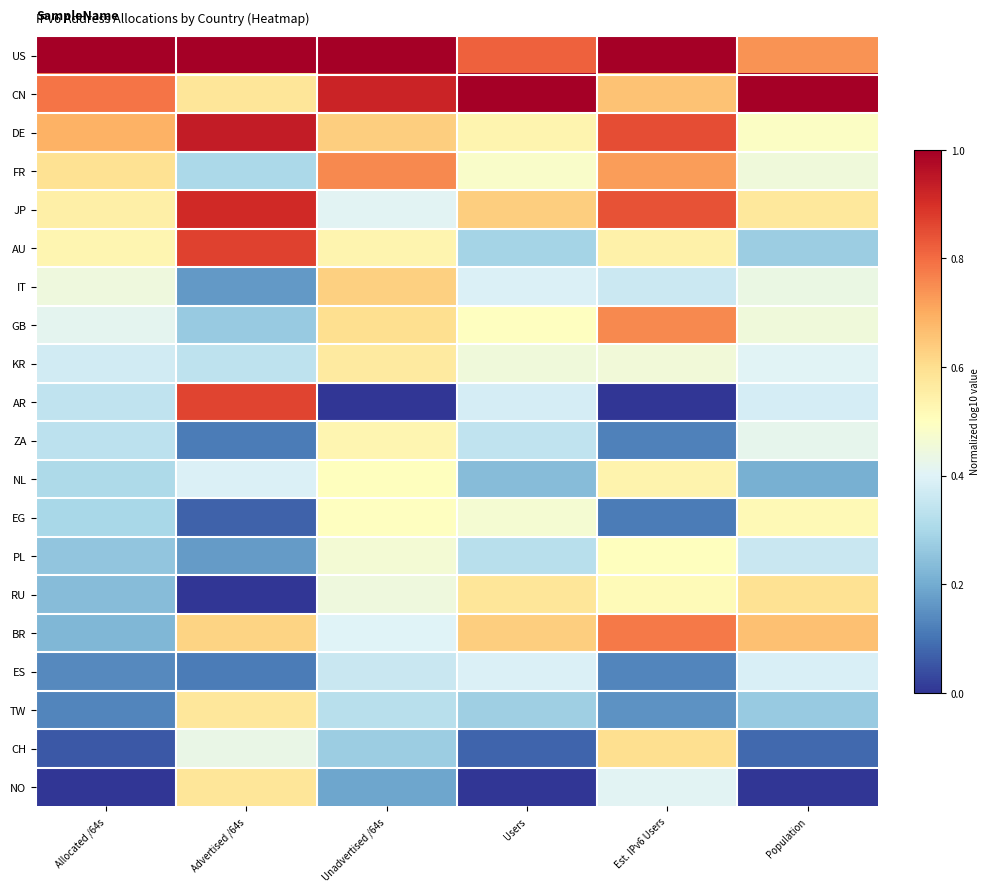

Which series has the largest total across all categories?

US